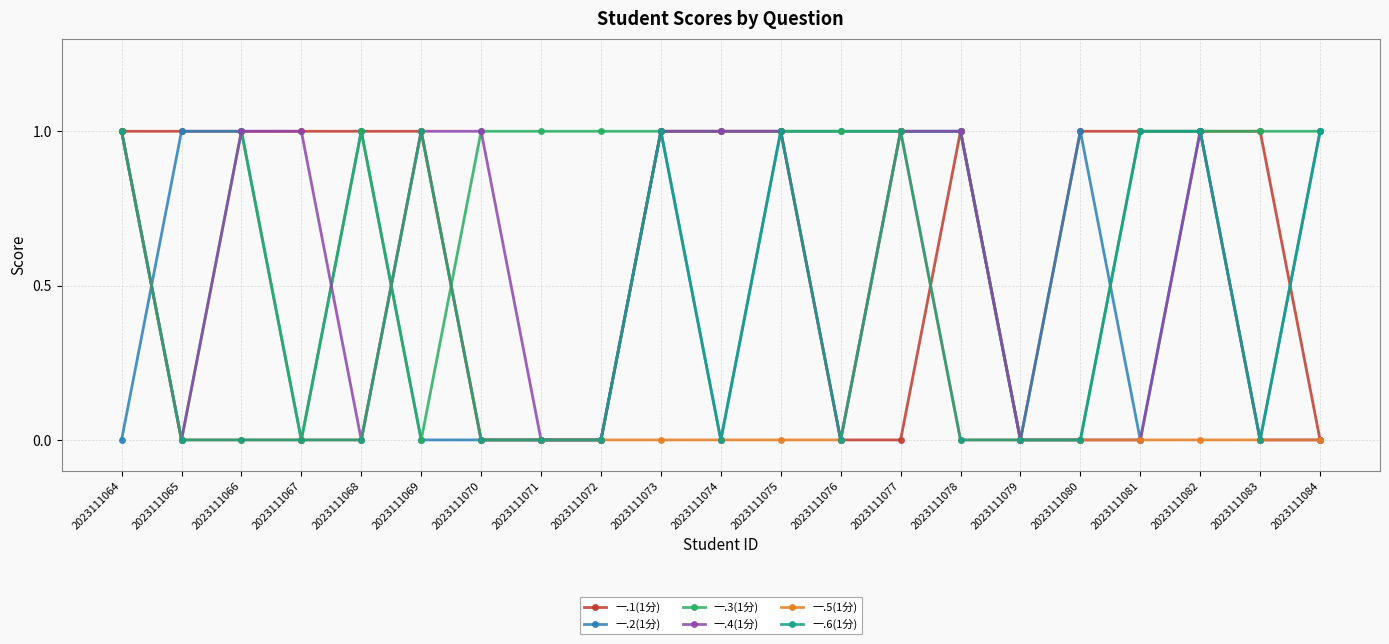

What is the difference between the maximum and minimum values in the 一.5(1分) series?

1